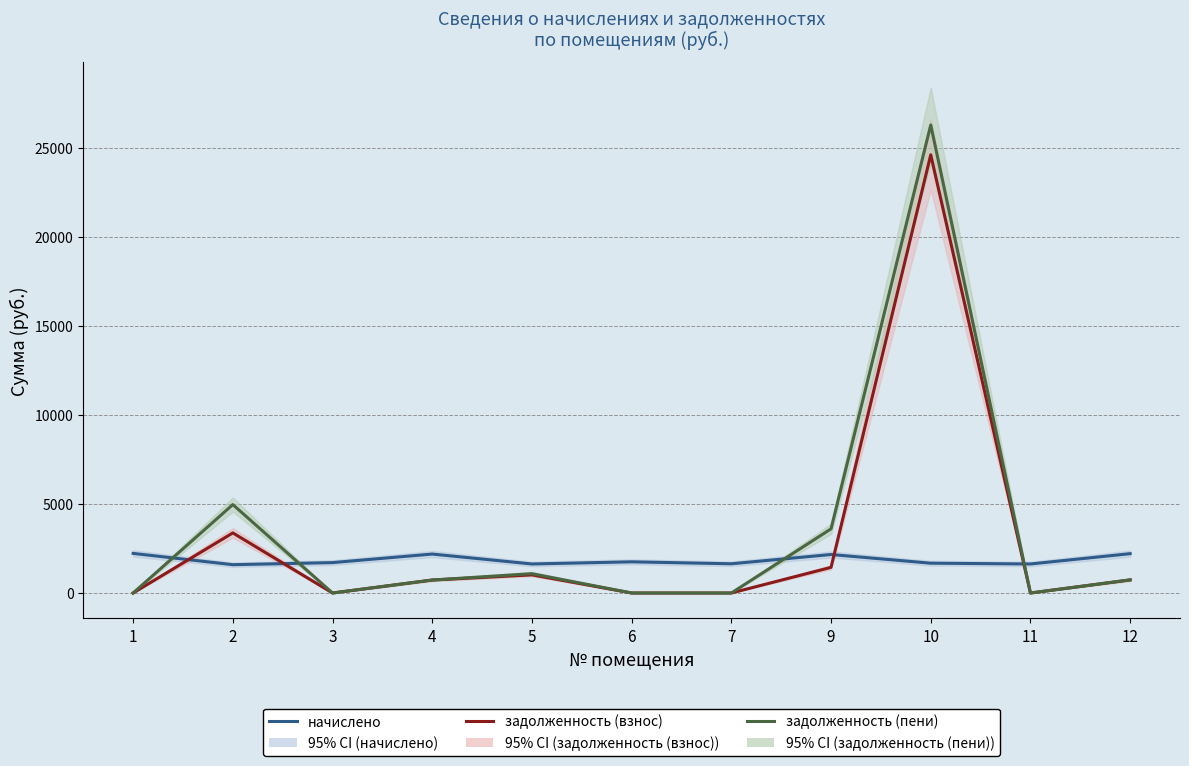

What is the maximum value for начислено?

2225.2